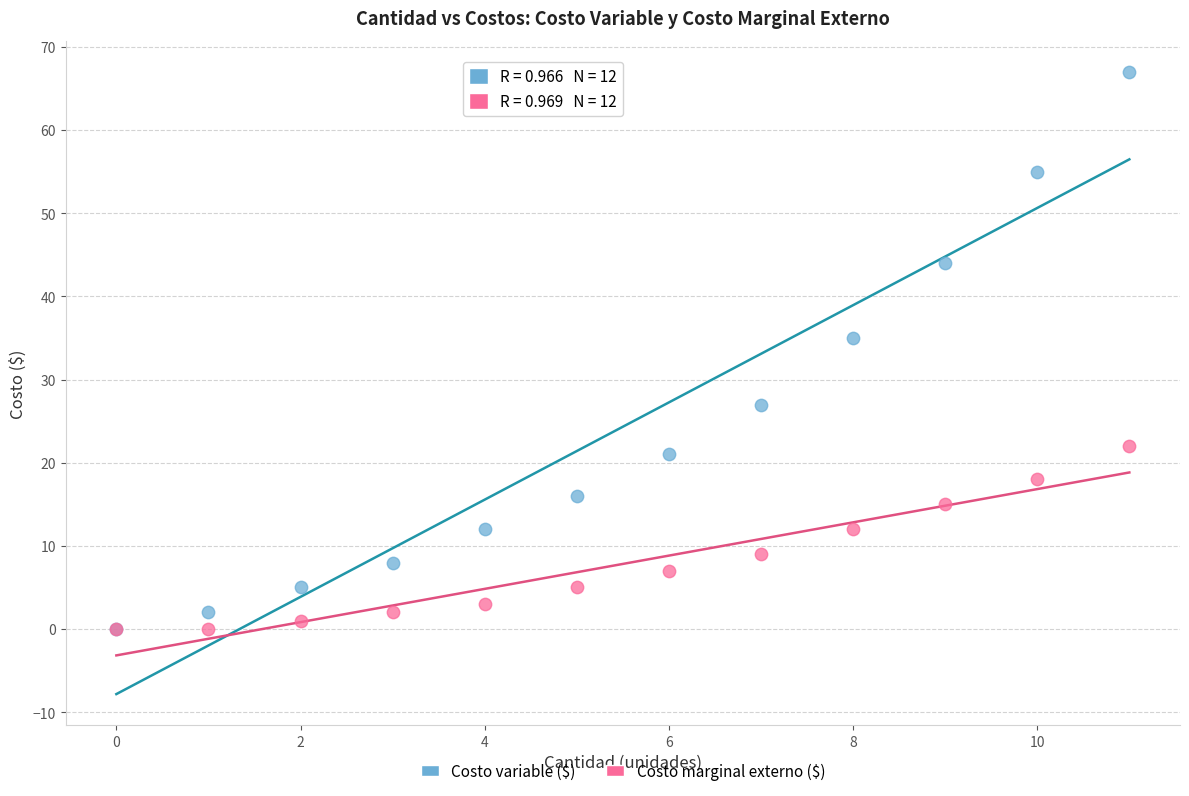

Across all series, what Y value is closest to 33?

35